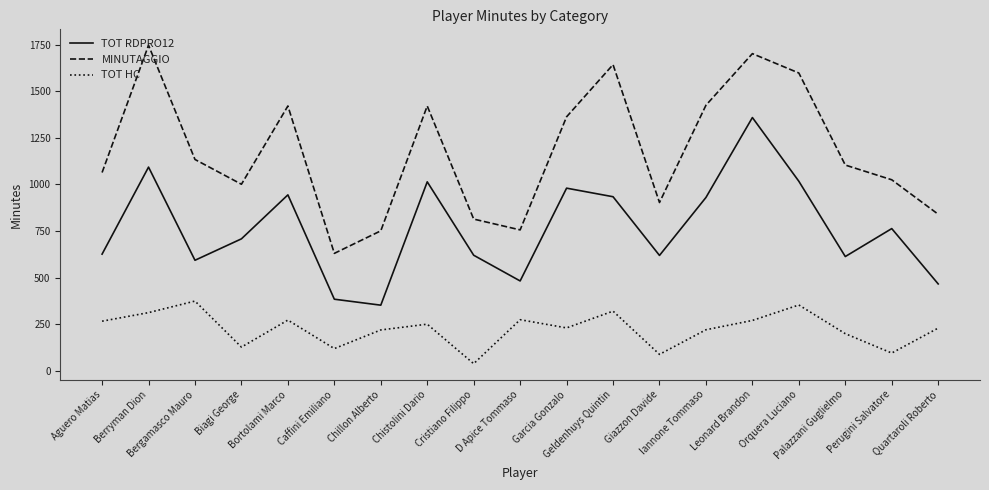

True or false: TOT RDPRO12 has more than 1 interior local peaks.

True